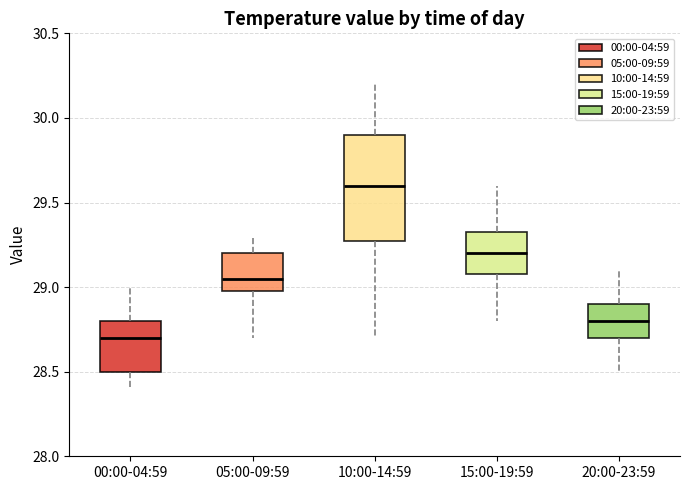

Which box has the highest median line?

10:00-14:59